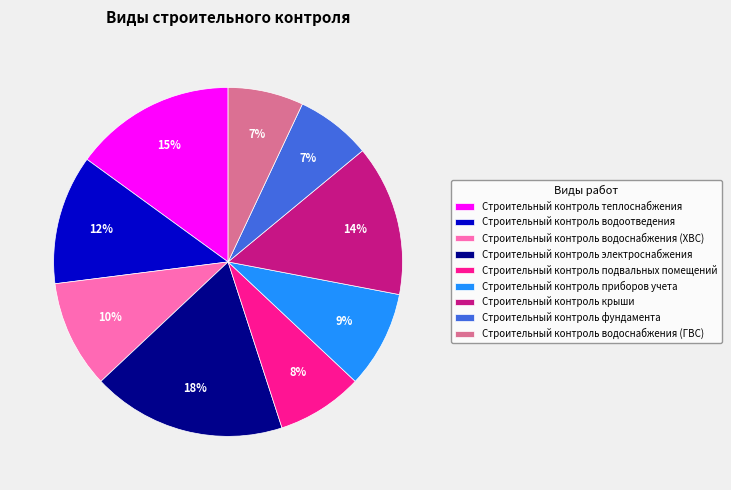

Do Строительный контроль теплоснабжения and Строительный контроль водоснабжения (ХВС) together represent more than half of the pie?

No